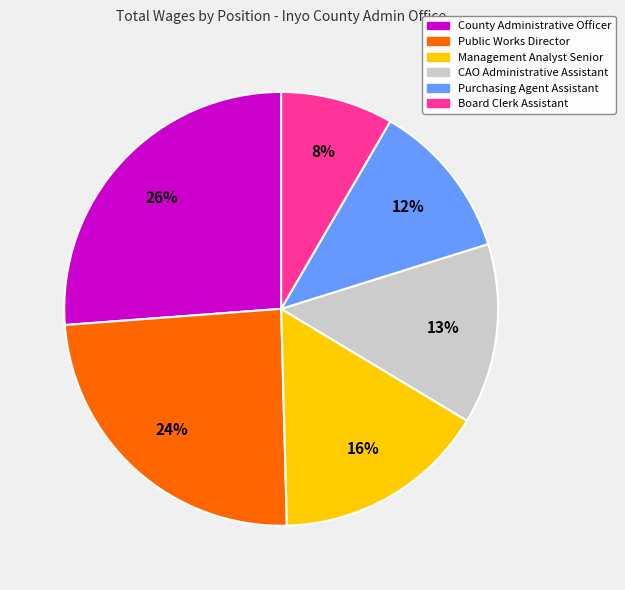

Is there a majority slice in this chart?

No